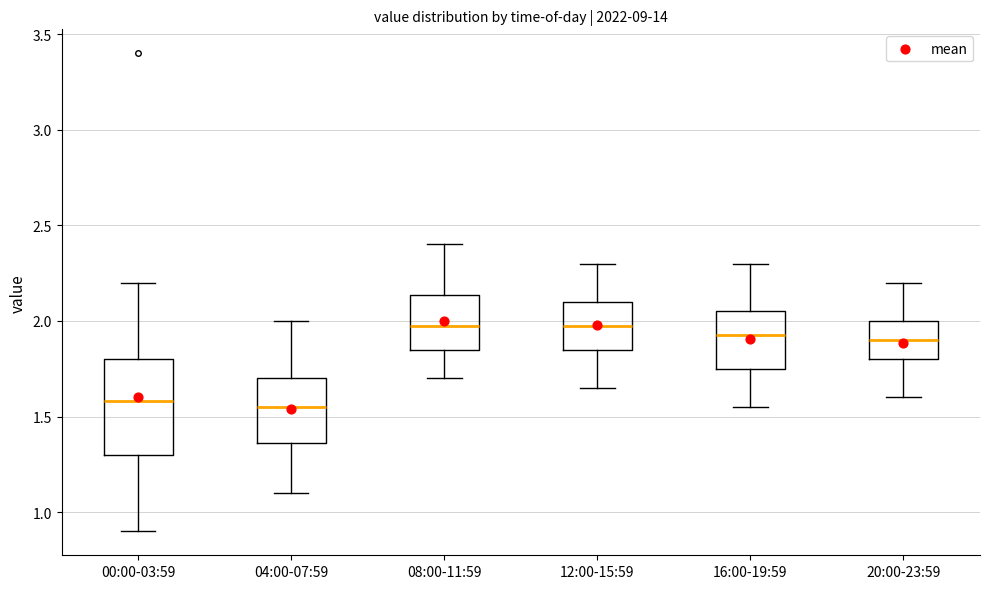

Where is the upper edge of the box for 08:00-11:59 on the y-axis? The values are not printed on the chart, so give them approximately, as read against the axis.

2.15